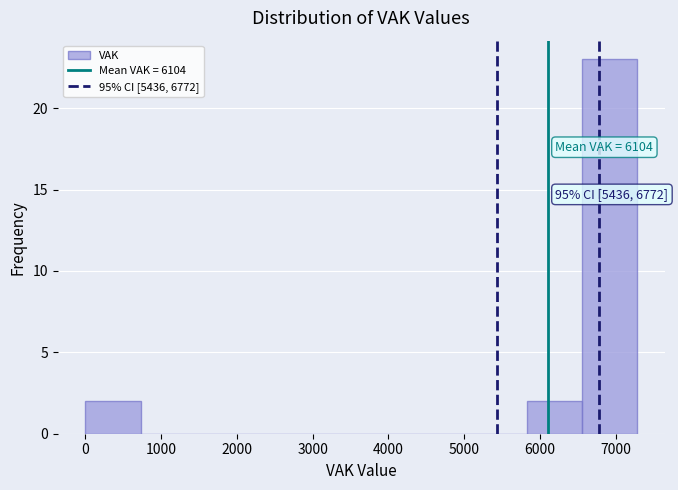

Which range on the x-axis has the tallest bar?

6600 to 7300